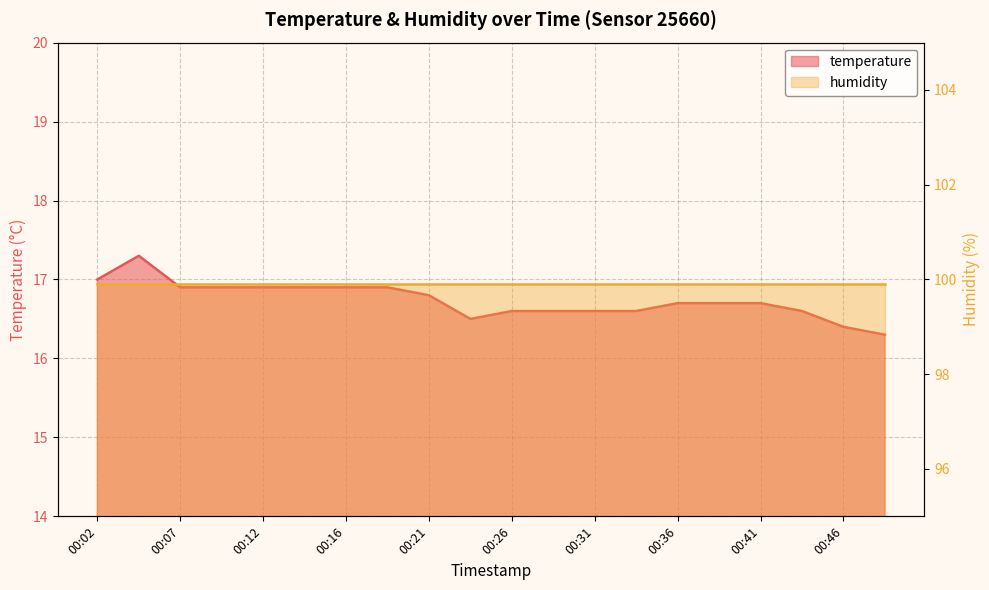

What is the sum of the values at 00:36 and 00:26?

33.3